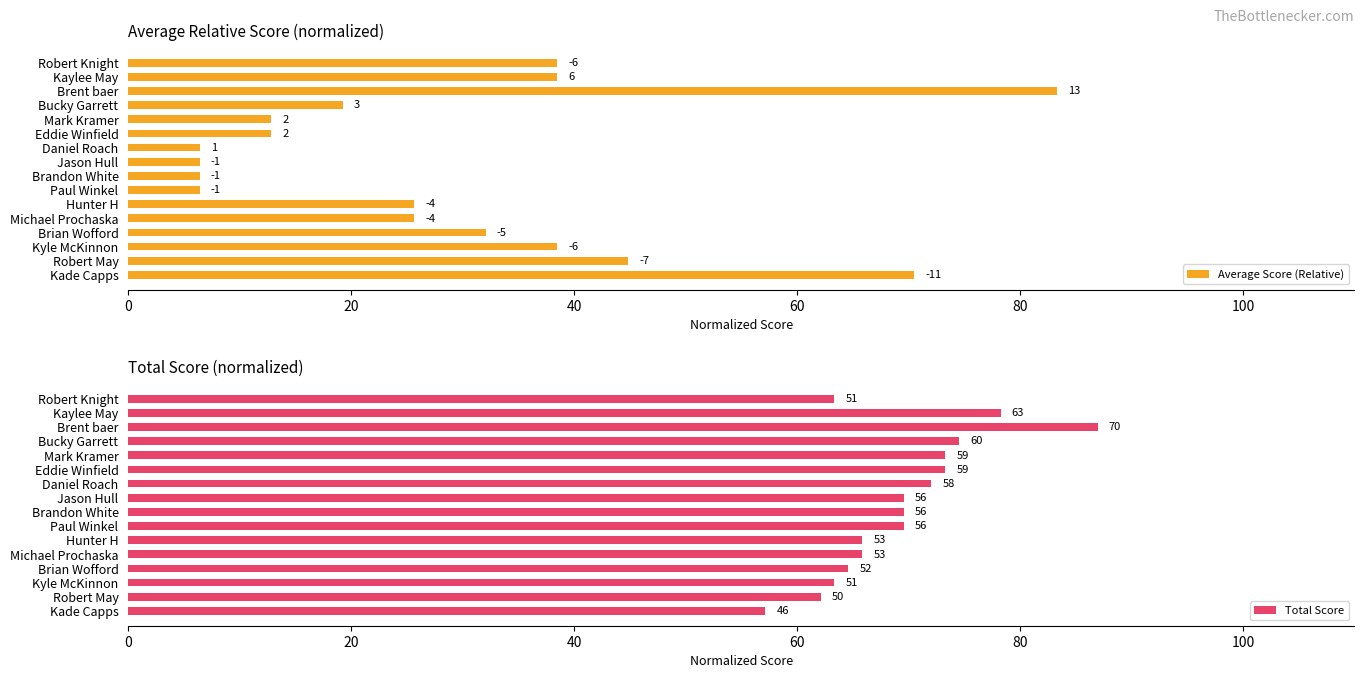

What is the total value across all series at Jason Hull?

76.0